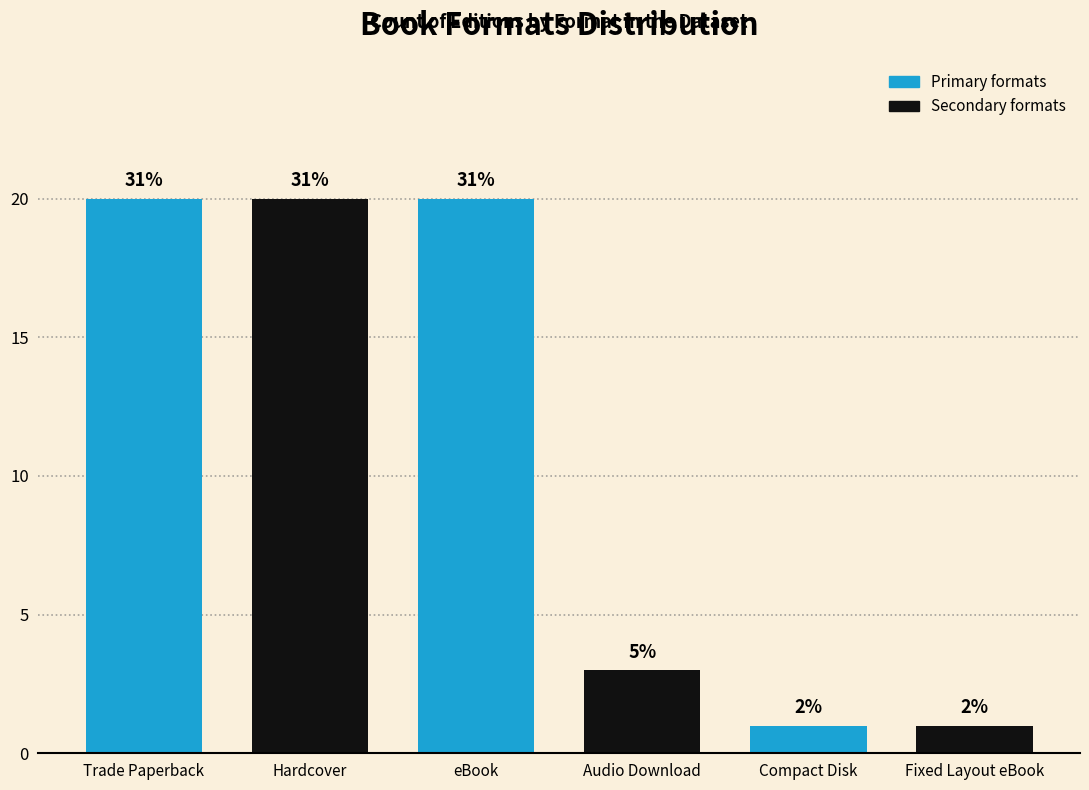

What is the value of the 3rd bar from the left?

20